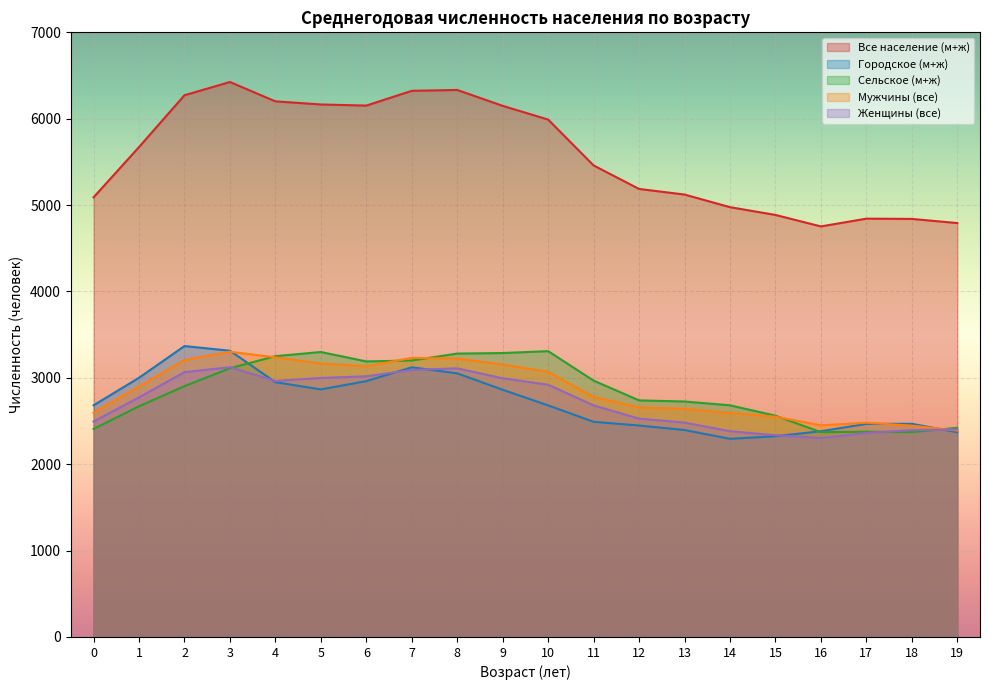

In Городское (м+ж), how many points are higher than both neighbors (excluding endpoints)?

3